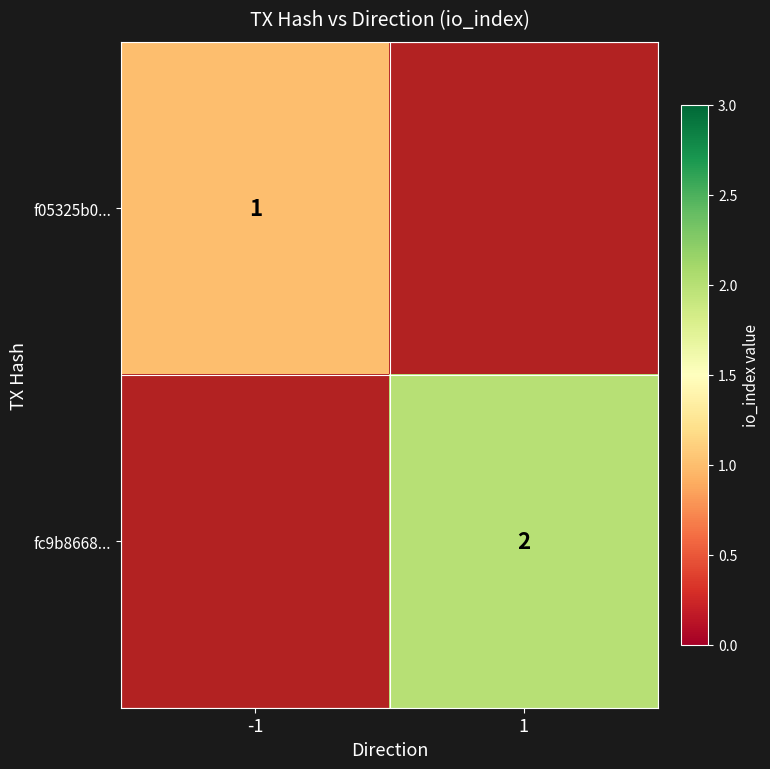

Is it true that f05325b0... equals 2 at -1?

False